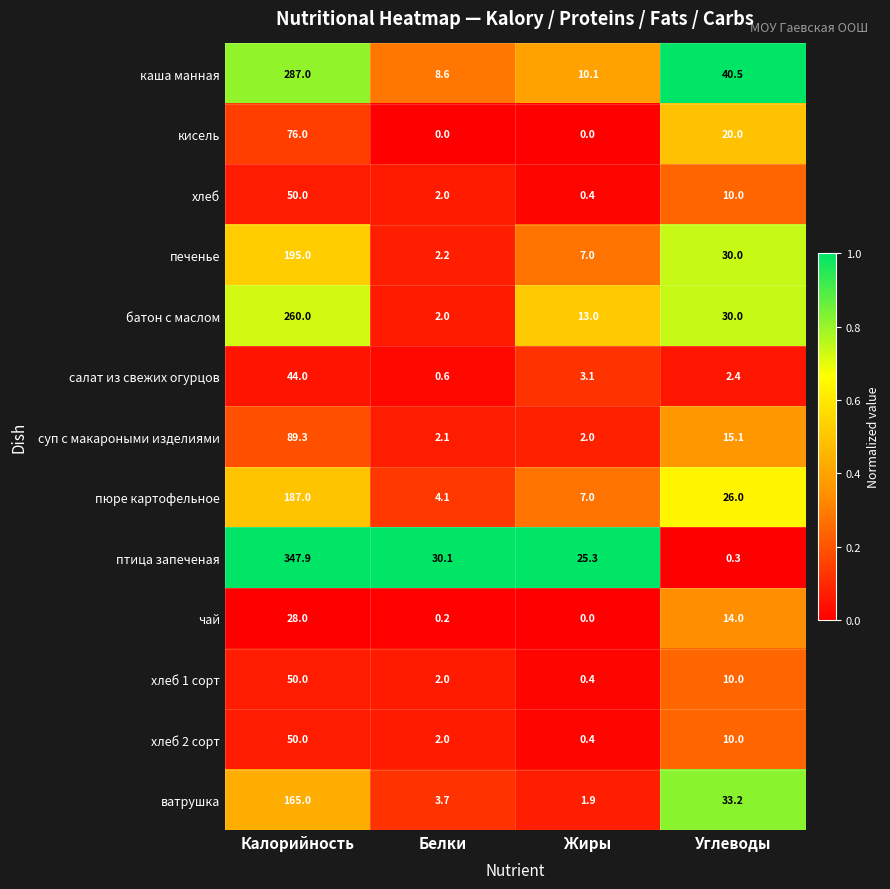

Which series has the largest range (max minus min)?

птица запеченая